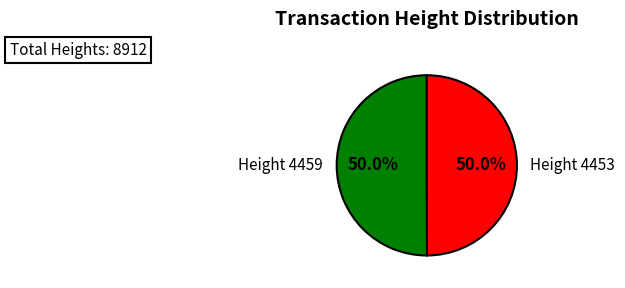

Approximately how many times larger is the value at Height 4459 compared to Height 4453?

1.0